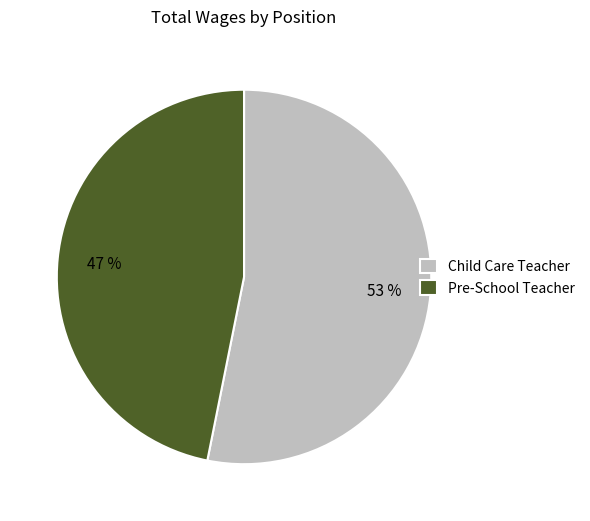

Is Child Care Teacher the majority of the pie?

Yes